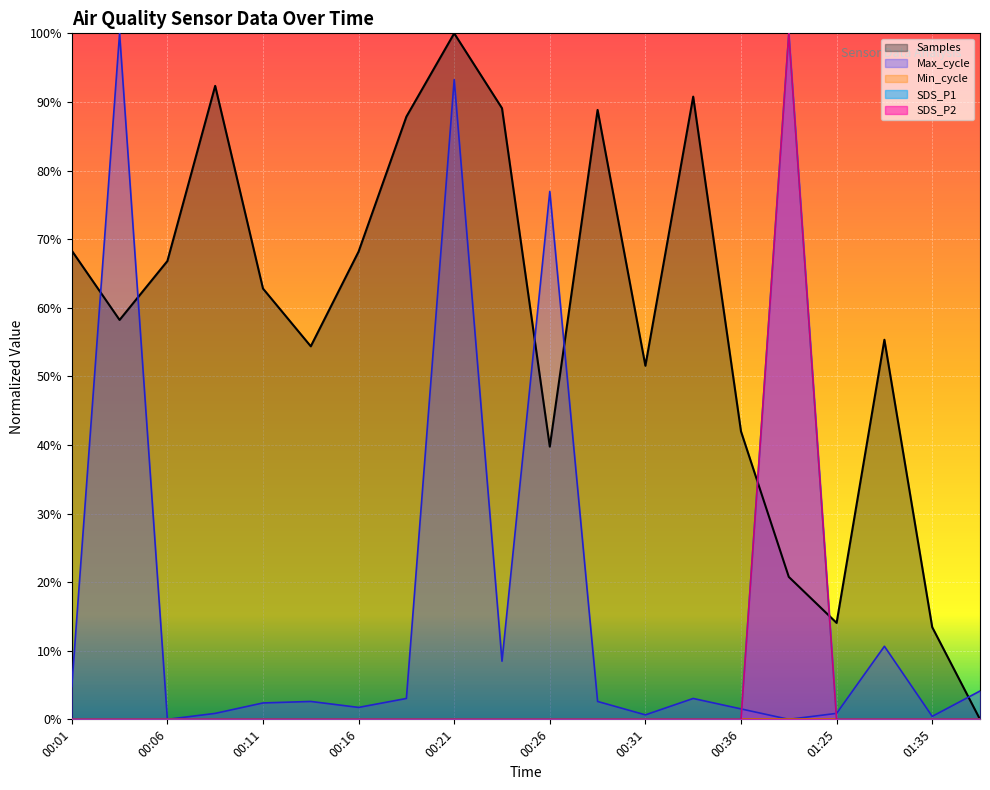

How many values in Max_cycle are above zero?

18